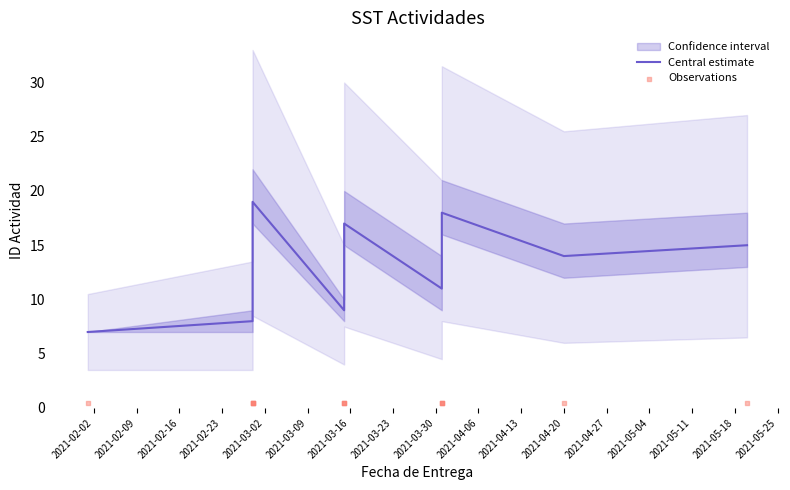

Is the value of Central estimate at 2021-04-06 greater than the value of Observations at 2021-03-02?

Yes